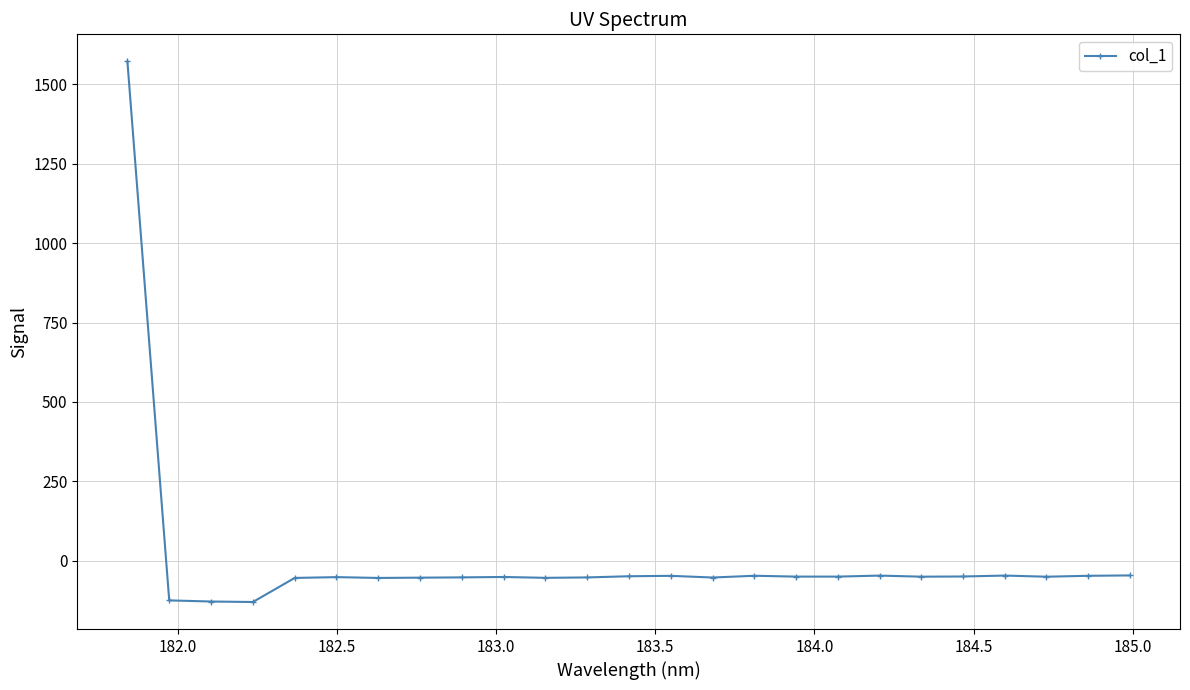

What is the value of the 25th point from the left?

-46.5